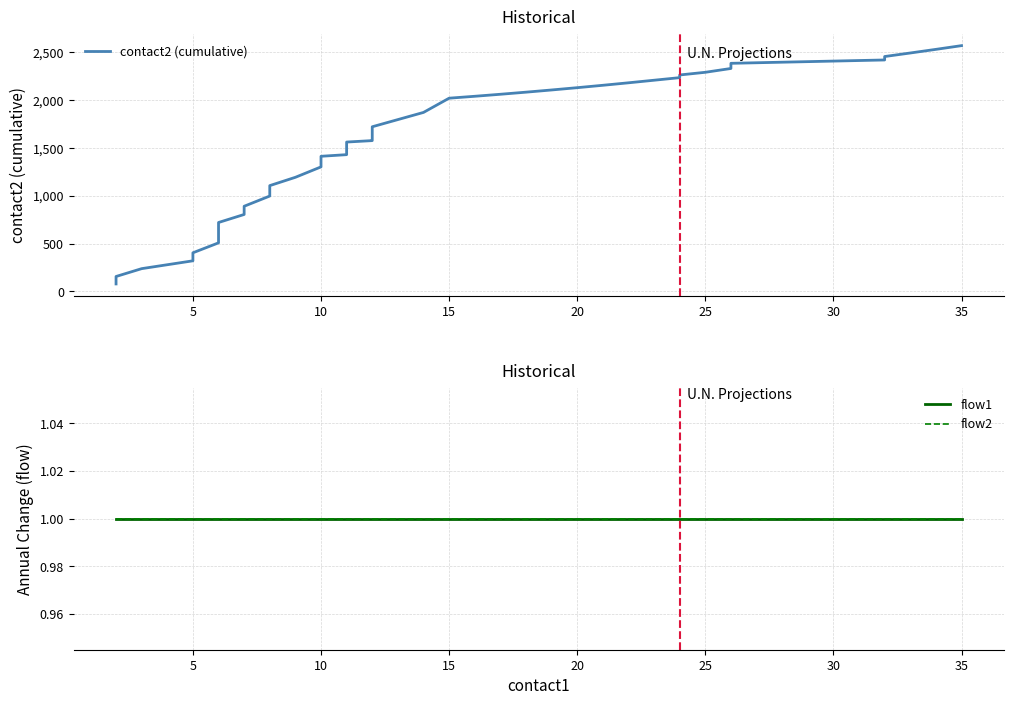

What is the label of the 39th point from the right?

5